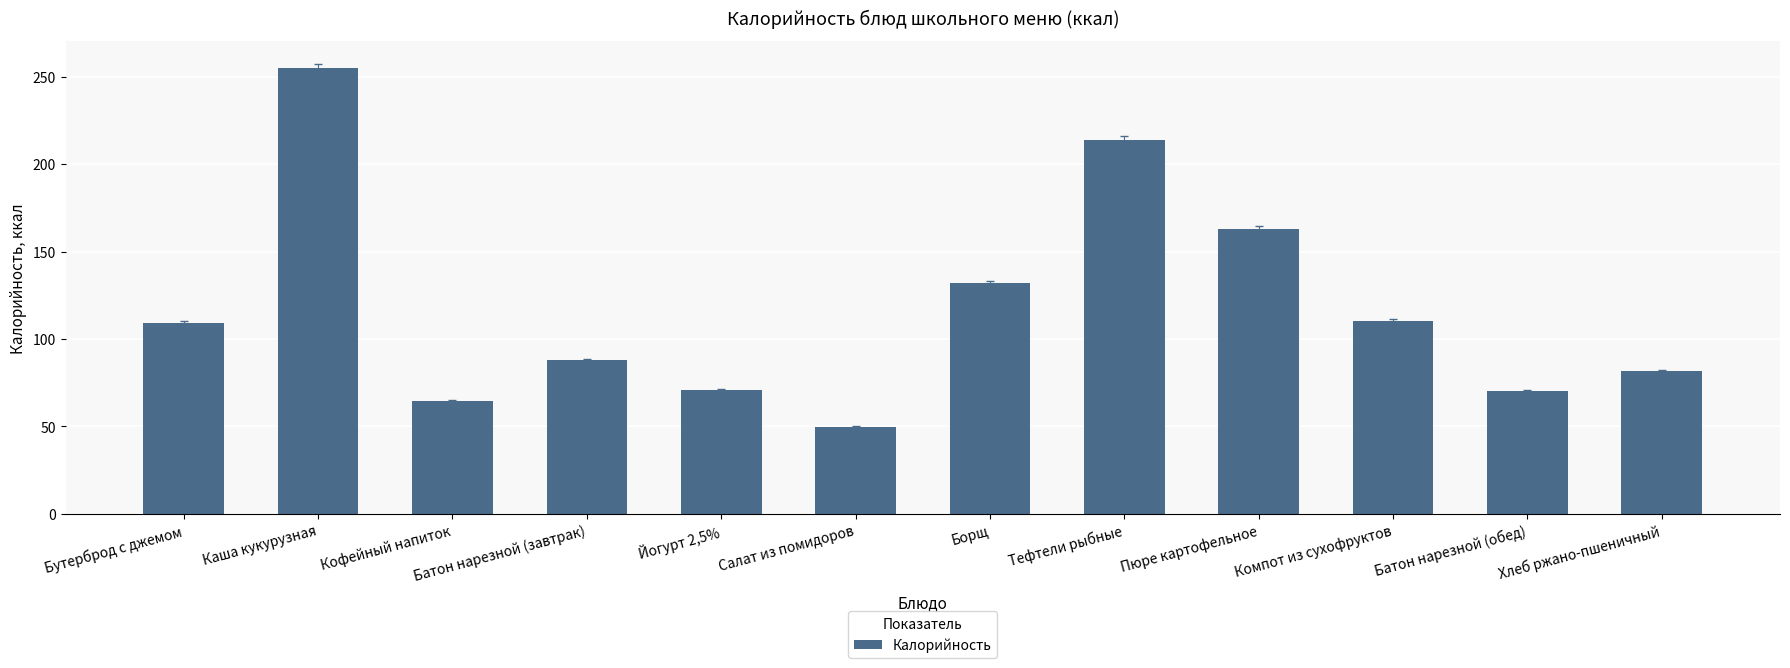

What is the difference between the values at Йогурт 2,5% and Компот из сухофруктов?

39.8